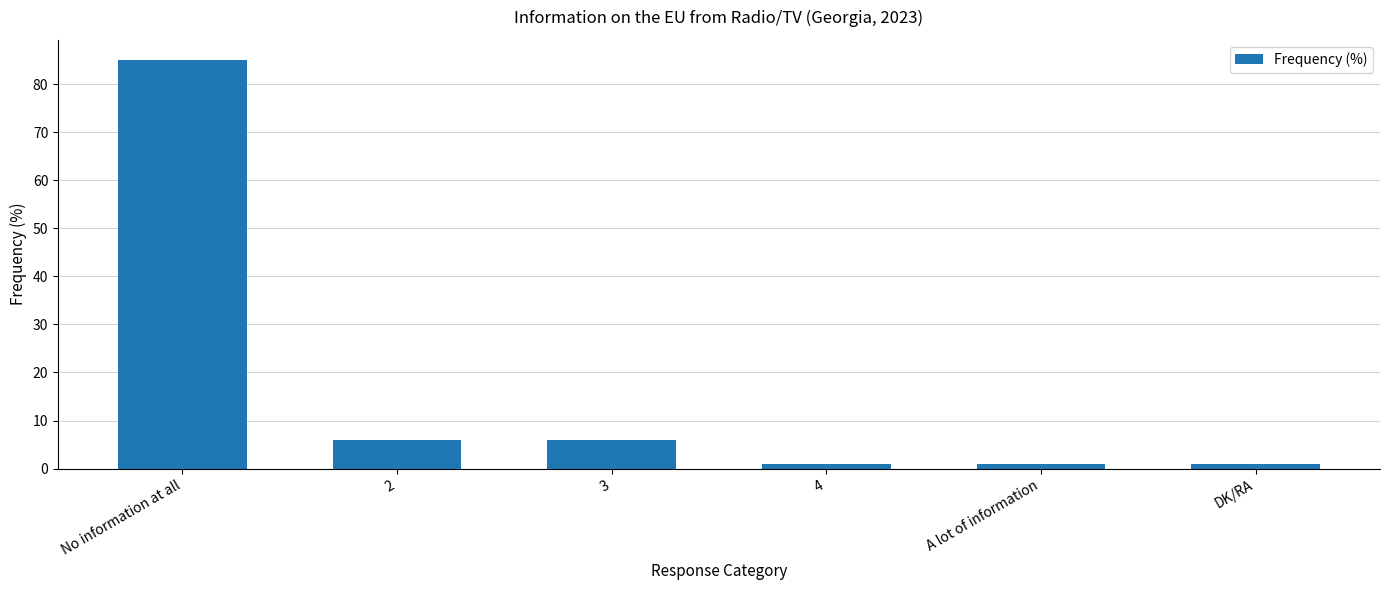

Is it true that the value at 4 is 1?

True